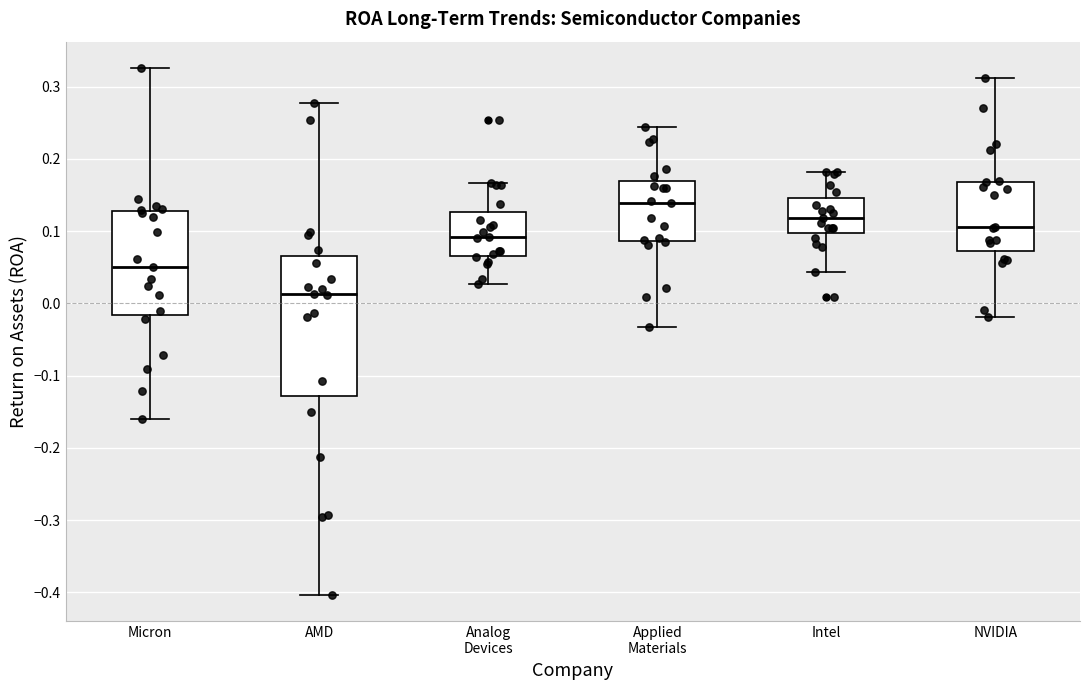

Reading left to right, read every box against the y-axis: the position of its median line, the range the box covers, and the ends of its whiskers. The values are not printed on the chart, so give them approximately, as read against the axis.

Micron: median 0.05, box -0.02 to 0.13, whiskers -0.16 to 0.33
AMD: median 0.01, box -0.13 to 0.07, whiskers -0.40 to 0.28
Analog Devices: median 0.09, box 0.07 to 0.13, whiskers 0.03 to 0.17
Applied Materials: median 0.14, box 0.09 to 0.17, whiskers -0.03 to 0.24
Intel: median 0.12, box 0.10 to 0.15, whiskers 0.04 to 0.18
NVIDIA: median 0.11, box 0.07 to 0.17, whiskers -0.02 to 0.31